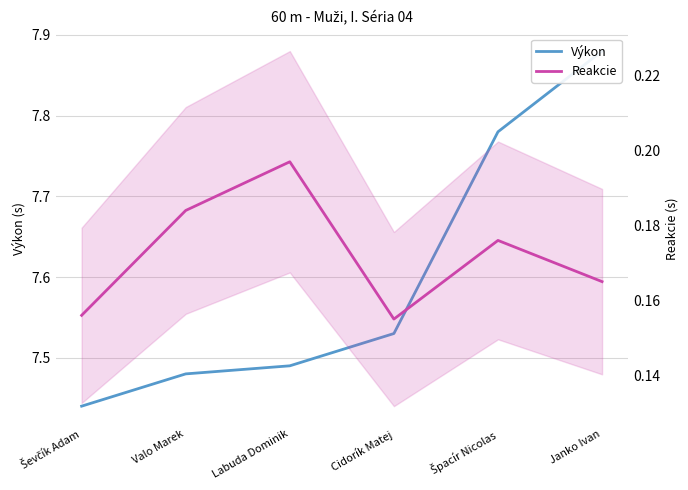

What position from the left is Ševčík Adam?

1